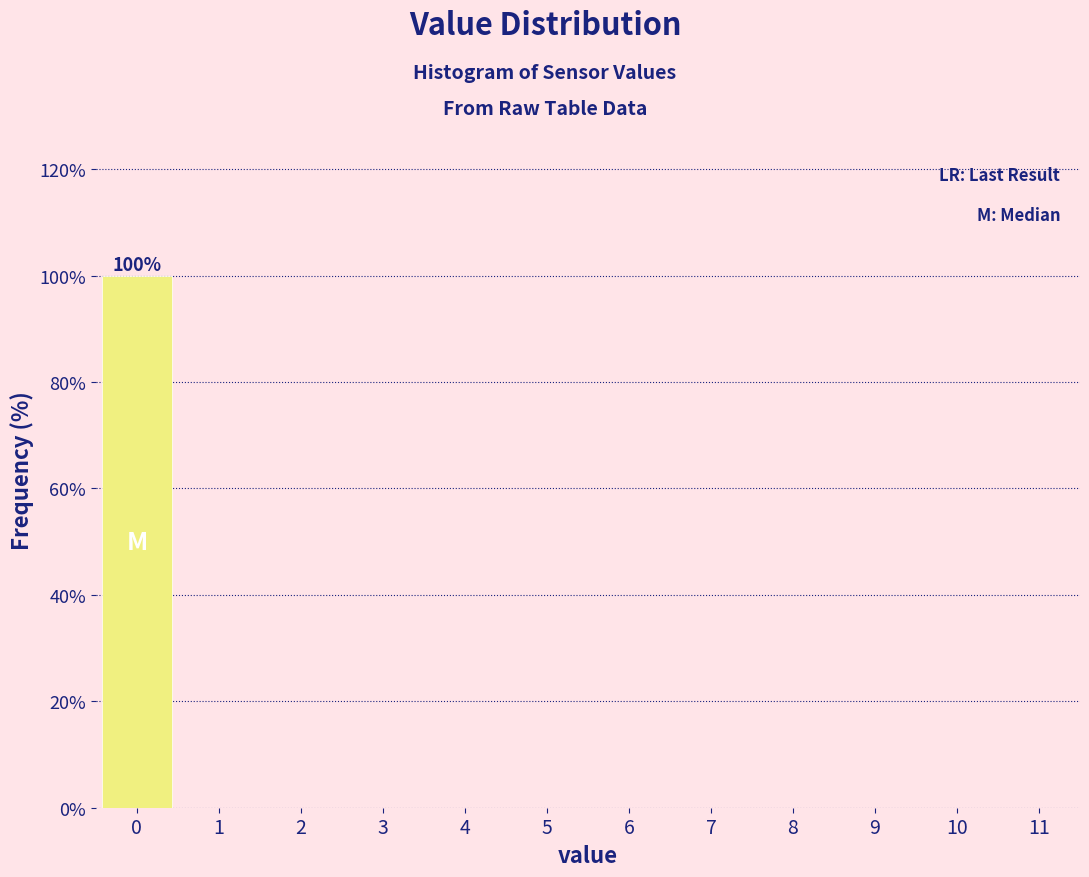

Which range on the x-axis has the tallest bar?

-0.5 to 0.5